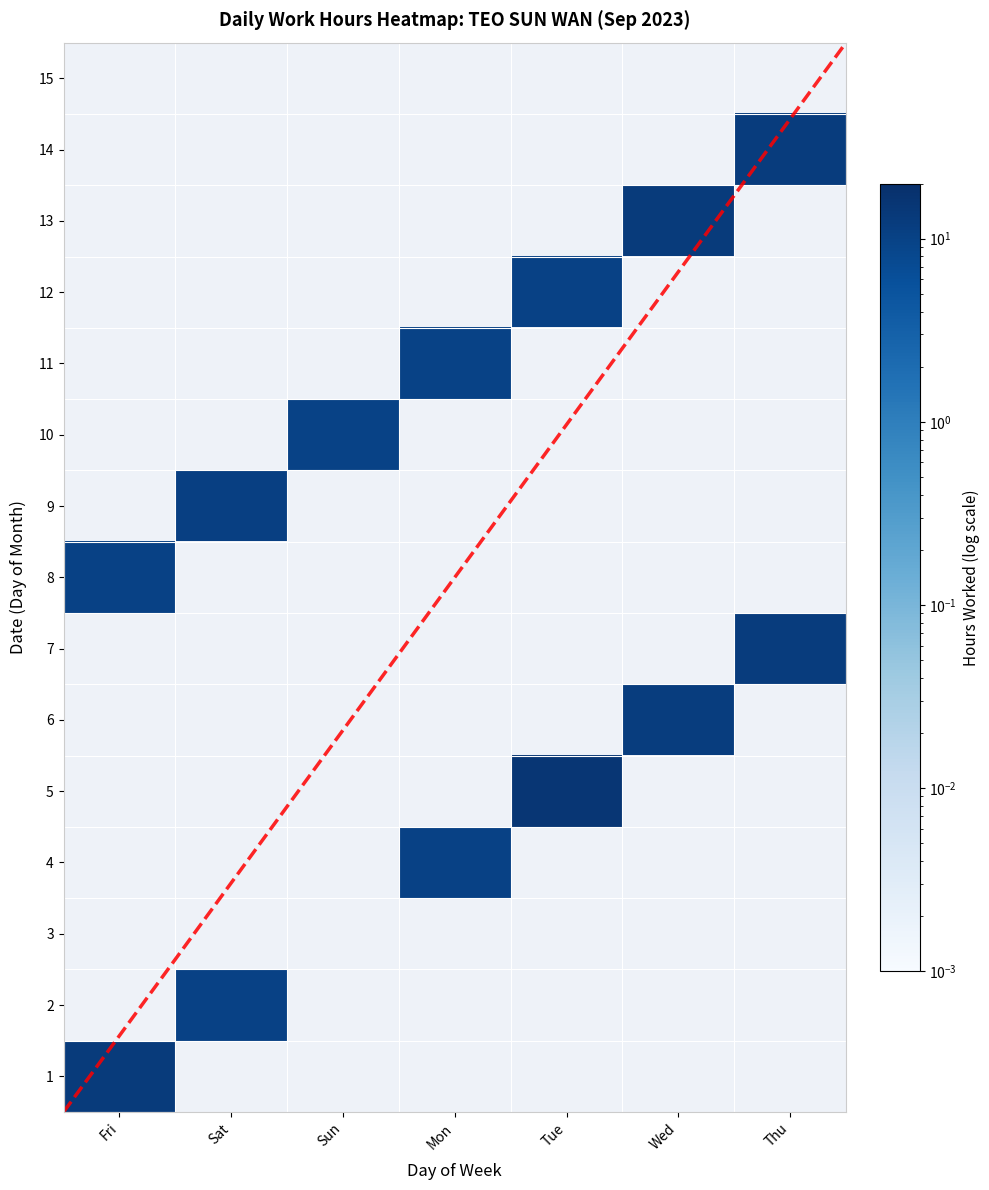

Reading right to left, extract all data points from this chart.

1: 0.0	0.0	0.0	0.0	0.0	0.0	13.0
2: 0.0	0.0	0.0	0.0	0.0	10.1	0.0
3: 0.0	0.0	0.0	0.0	0.0	0.0	0.0
4: 0.0	0.0	0.0	10.1	0.0	0.0	0.0
5: 0.0	0.0	15.3	0.0	0.0	0.0	0.0
6: 0.0	11.8	0.0	0.0	0.0	0.0	0.0
7: 12.3	0.0	0.0	0.0	0.0	0.0	0.0
8: 0.0	0.0	0.0	0.0	0.0	0.0	10.0
9: 0.0	0.0	0.0	0.0	0.0	10.9	0.0
10: 0.0	0.0	0.0	0.0	9.8	0.0	0.0
11: 0.0	0.0	0.0	9.7	0.0	0.0	0.0
12: 0.0	0.0	10.4	0.0	0.0	0.0	0.0
13: 0.0	12.6	0.0	0.0	0.0	0.0	0.0
14: 12.2	0.0	0.0	0.0	0.0	0.0	0.0
15: 0.0	0.0	0.0	0.0	0.0	0.0	0.0